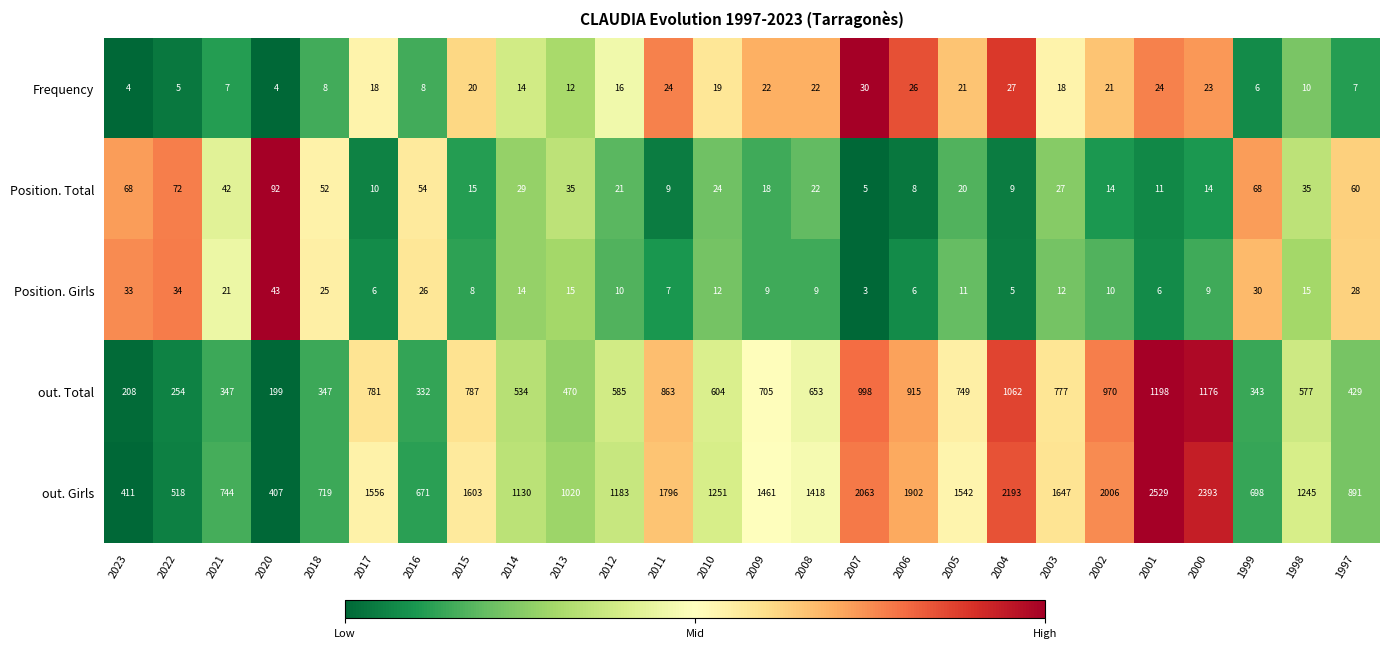

At which category is the sum across all series the highest?

2001